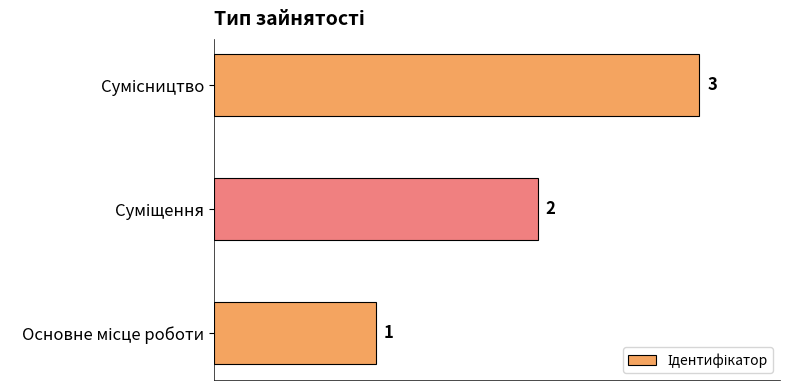

How many values are between 1 and 3?

3